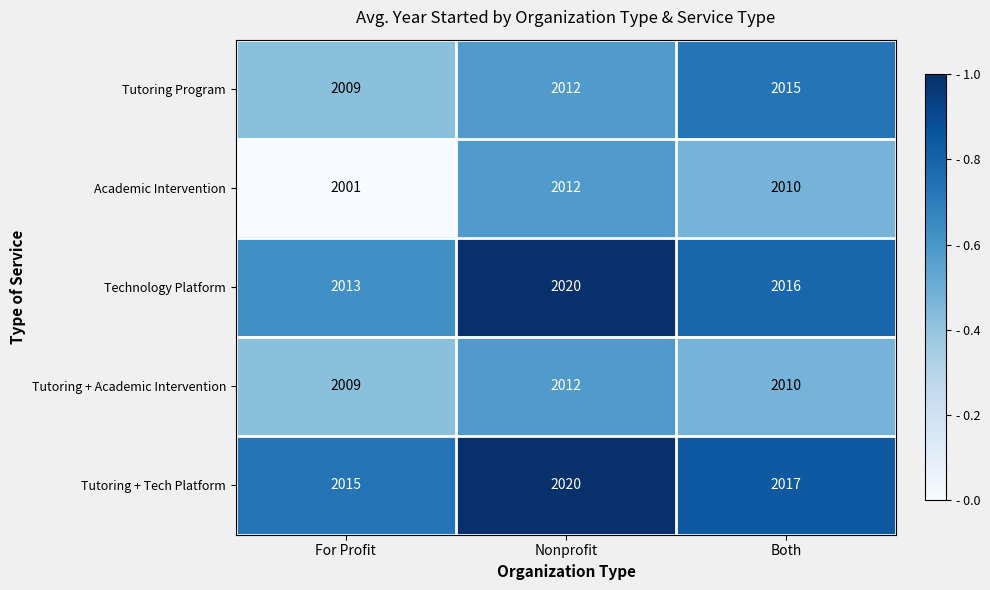

What is the difference between the Technology Platform values at Nonprofit and For Profit?

7